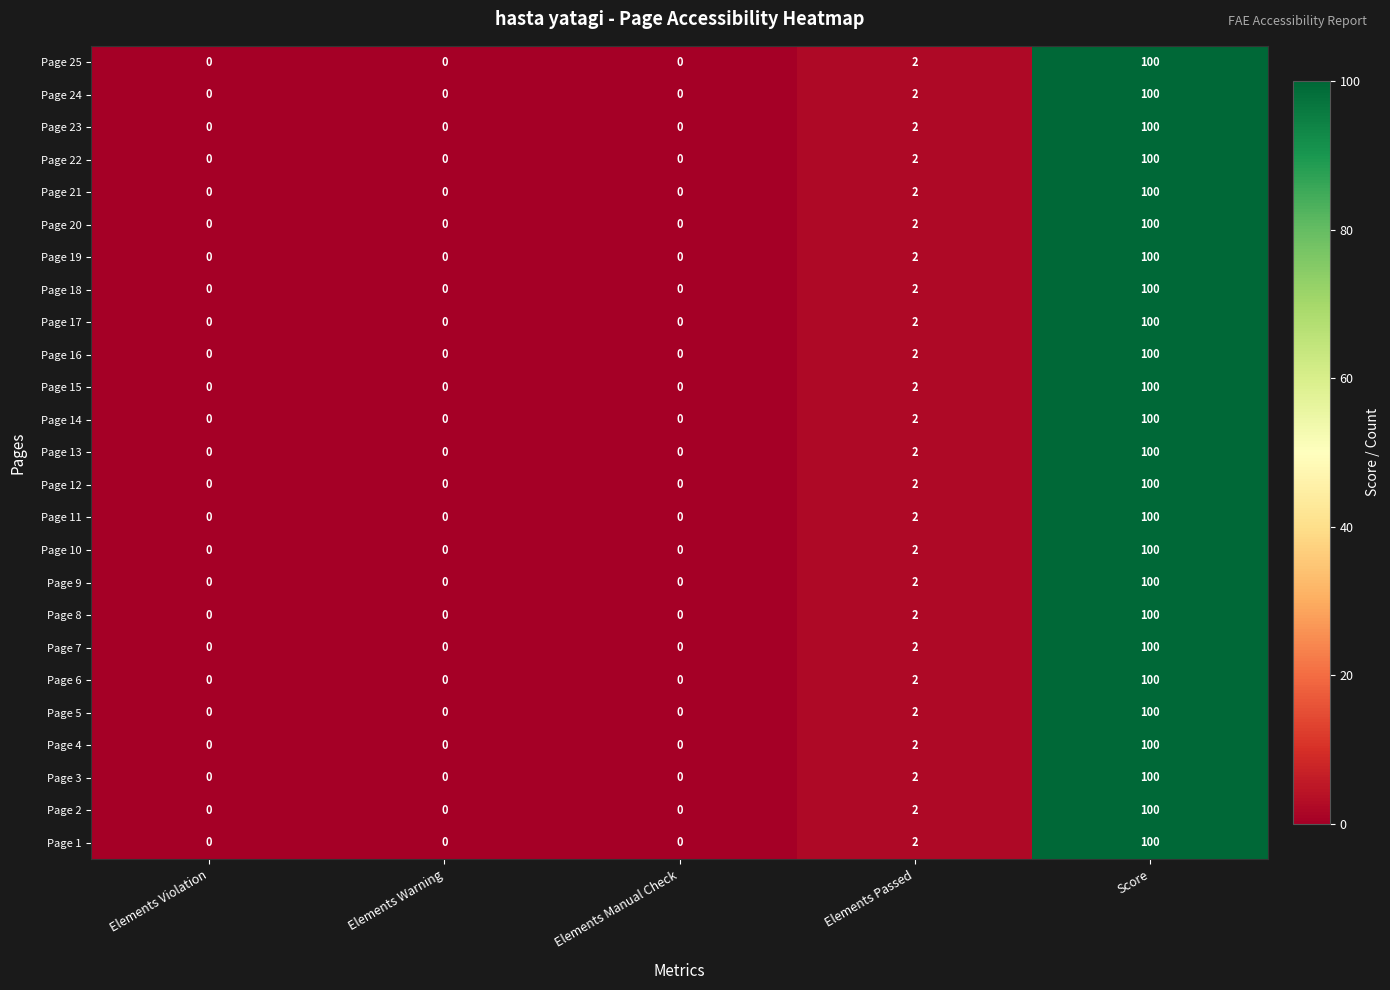

What is the sum of all Page 16 values?

102